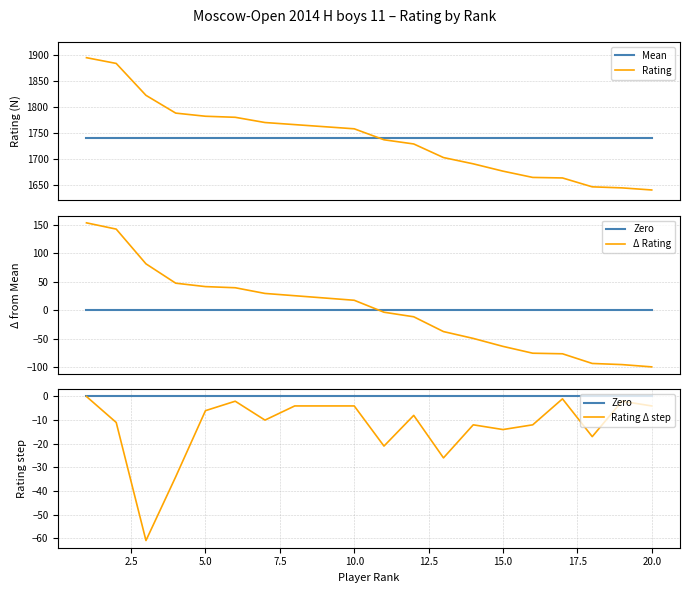

What is the lowest value of the Rating Δ step series?

-61.0